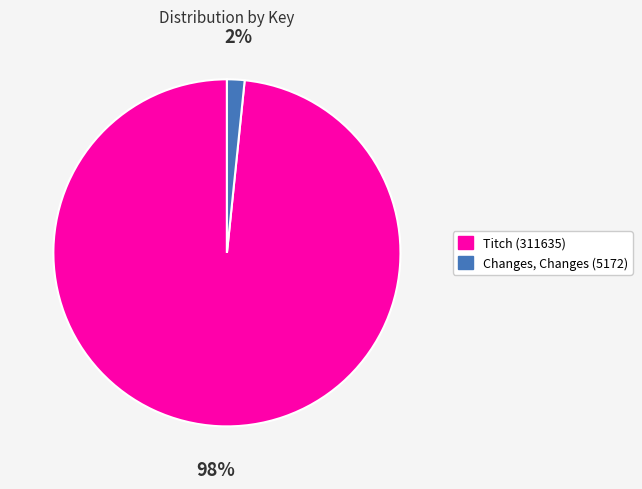

What is the smallest slice in the pie chart?

Changes, Changes (5172)